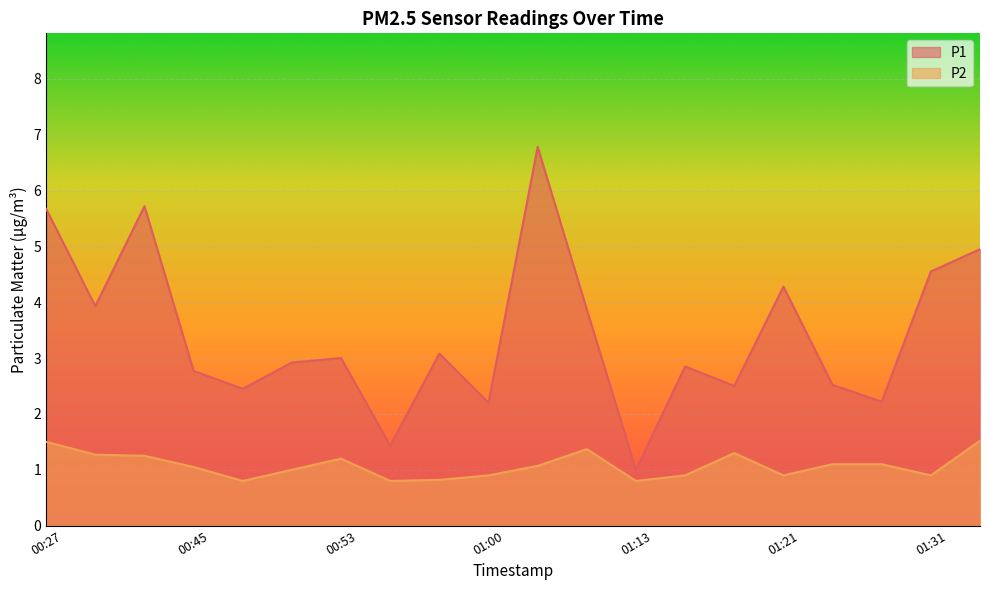

True or false: P1 and P2 intersect in this chart.

False